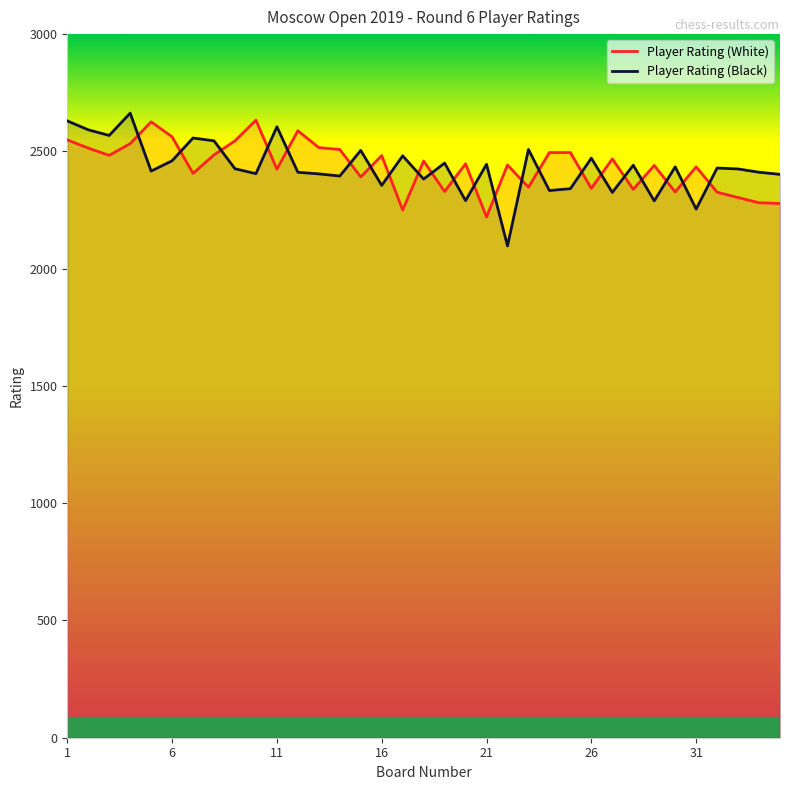

True or false: Player Rating (White) has a value of 580 at 13.

False